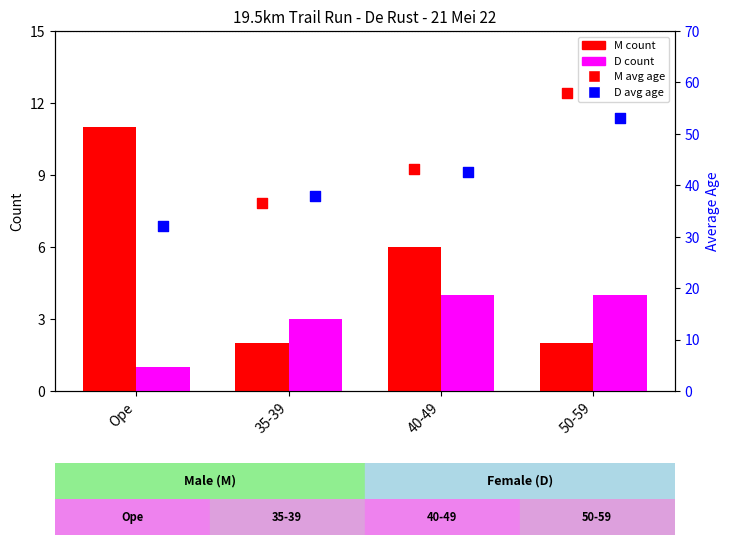

At which category is the sum across all series the highest?

50-59